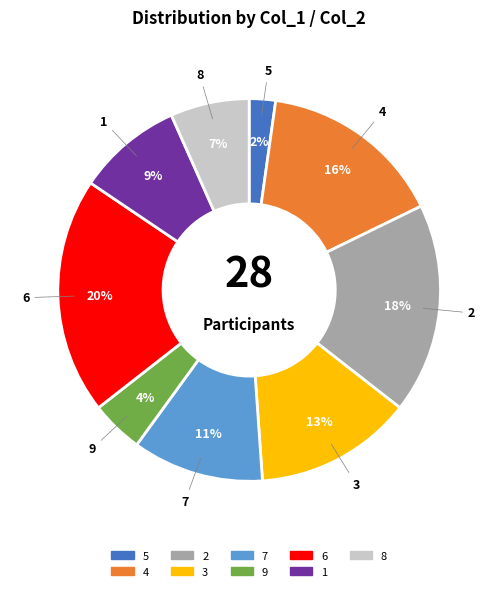

Do 8 and 2 together represent more than half of the pie?

No